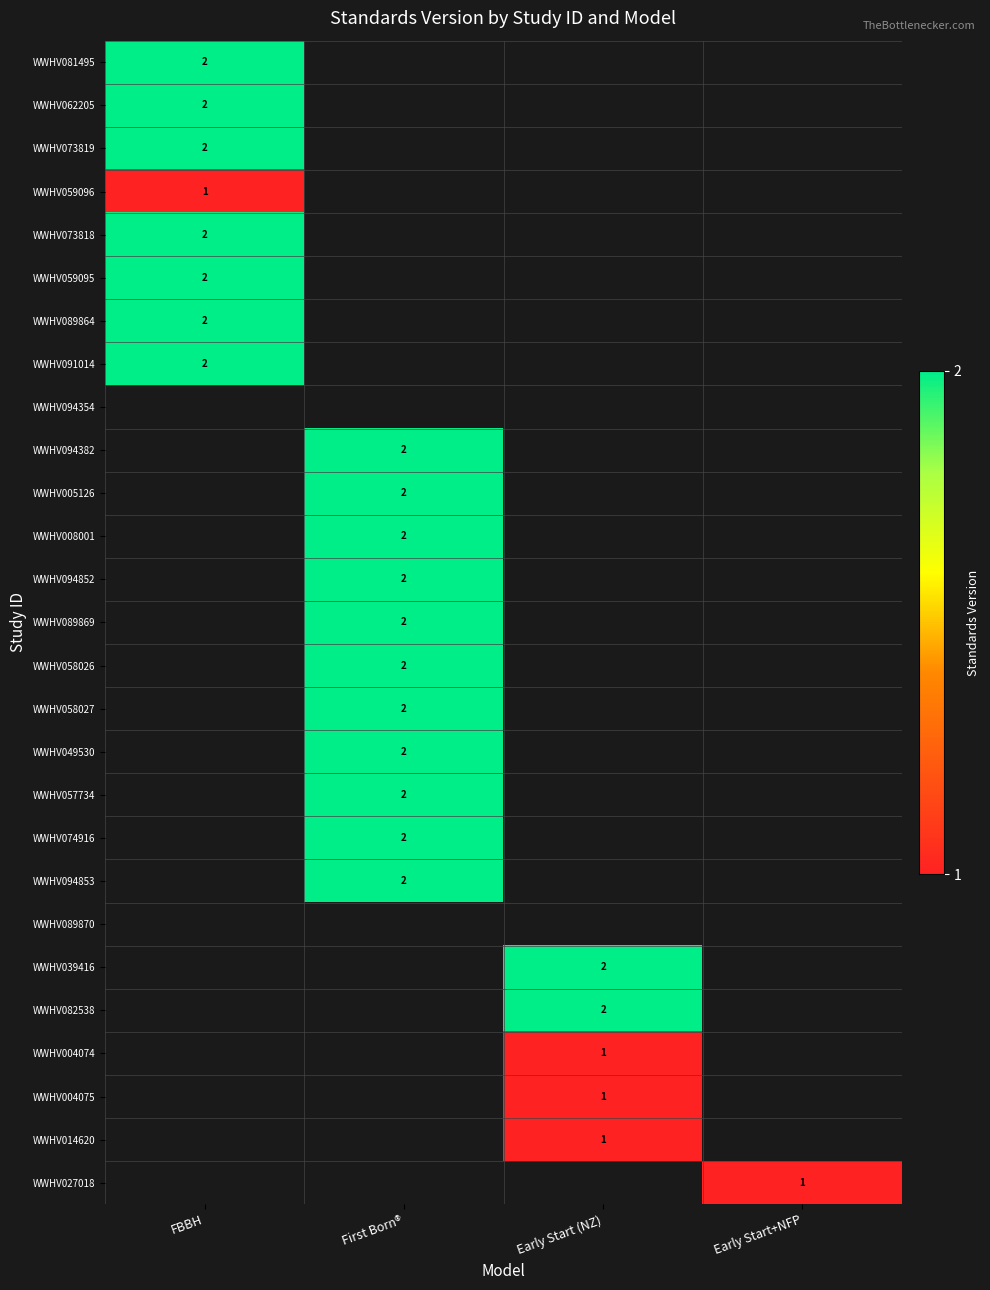

Which has a higher value, Early Start (NZ) or Early Start+NFP?

Early Start+NFP